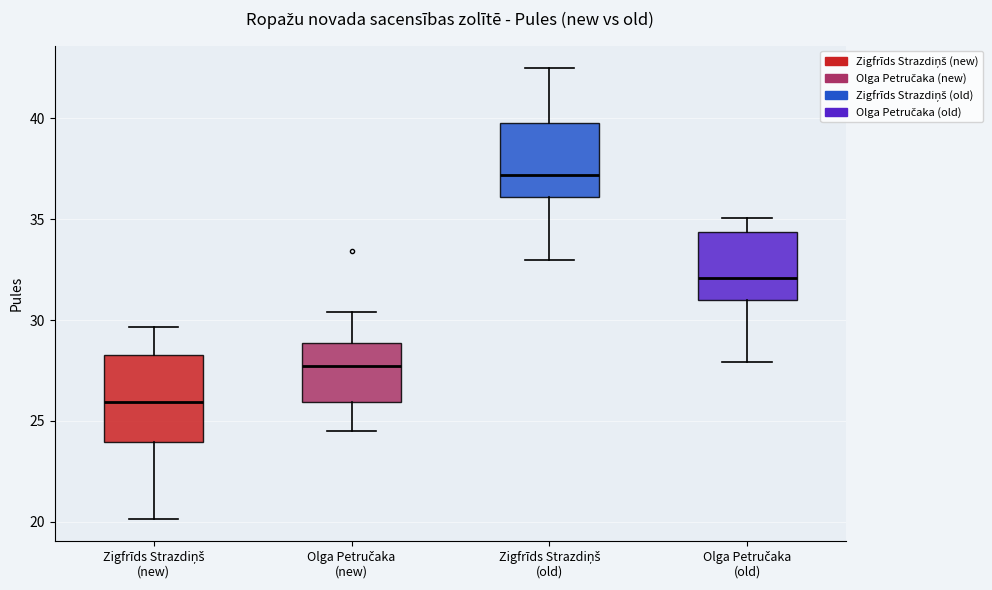

Comparing the boxes themselves (not the whiskers), which one is the tallest?

Zigfrīds Strazdiņš (new)